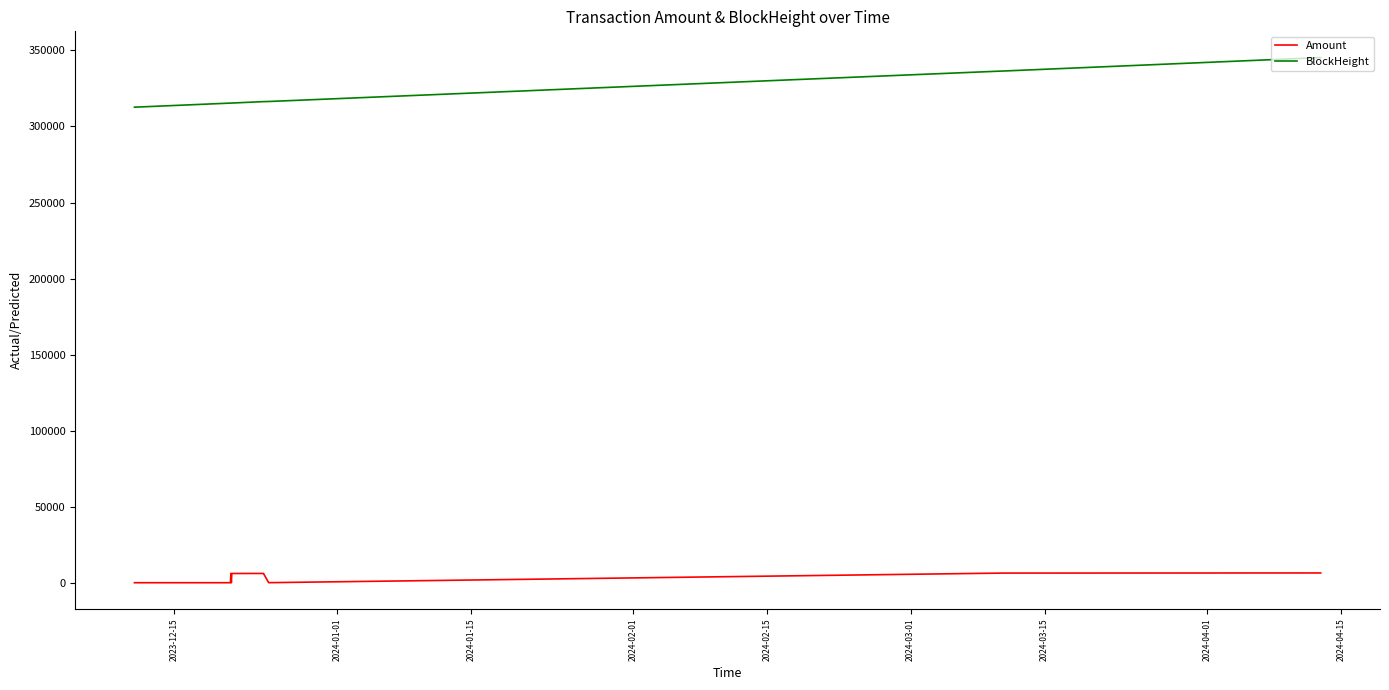

True or false: BlockHeight and Amount cross at least once.

False